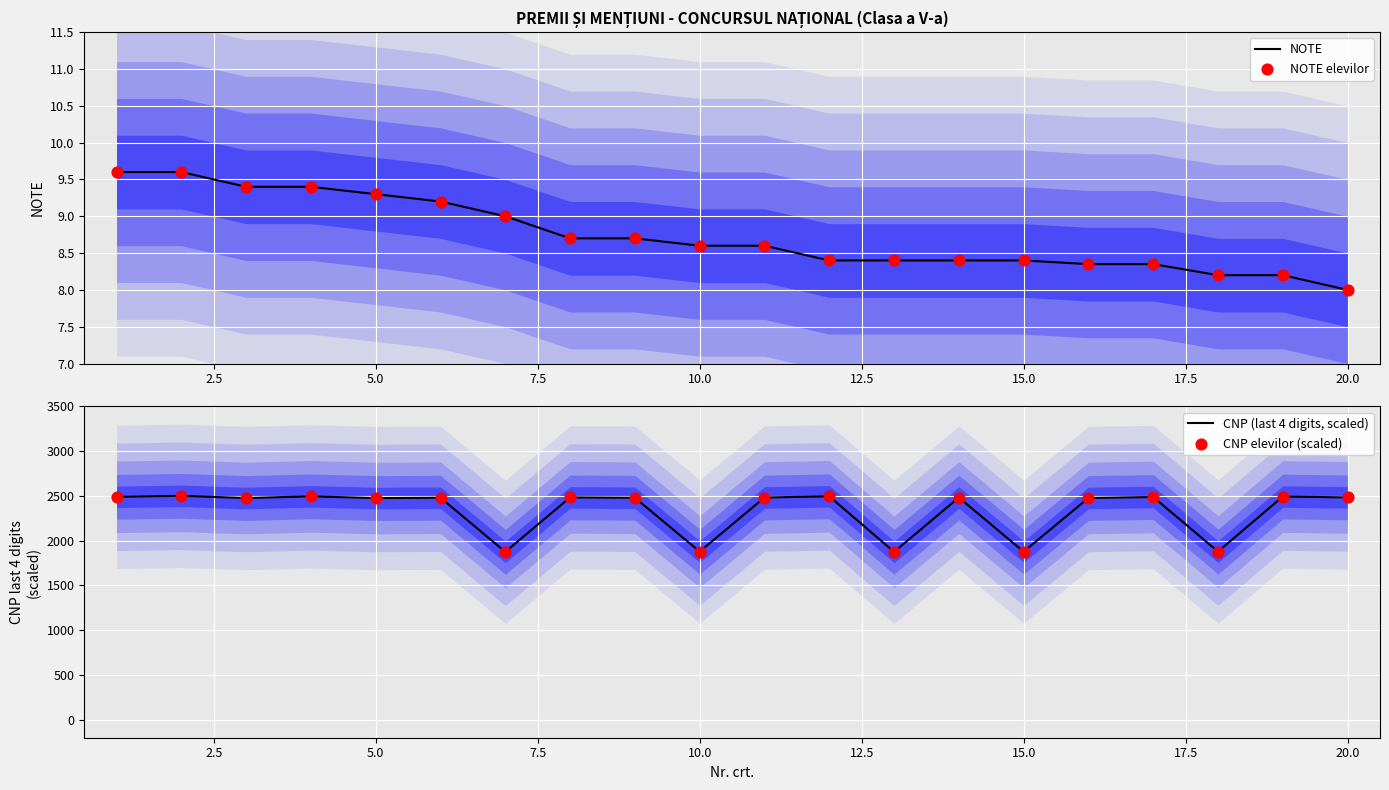

What are all the series names shown in the legend?

NOTE, NOTE elevilor, CNP (last 4 digits, scaled), CNP elevilor (scaled)